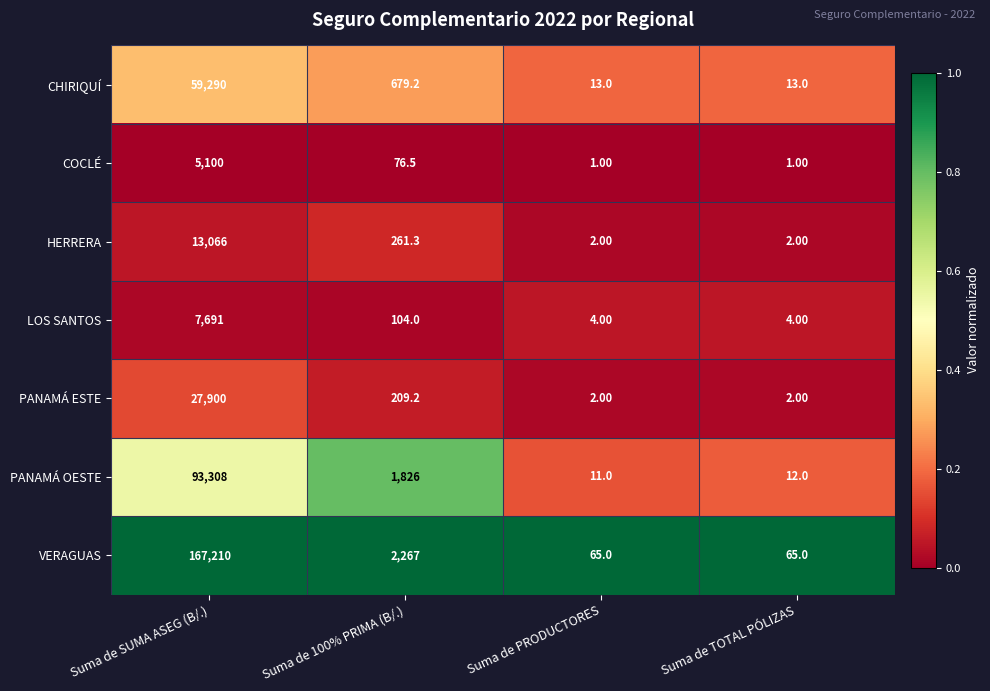

What is the difference between the highest and lowest values at Suma de TOTAL PÓLIZAS?

64.0